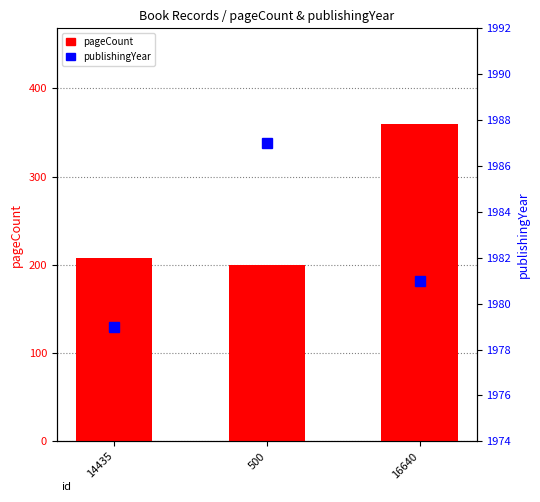

What is the difference between the pageCount values at 16640 and 14435?

152